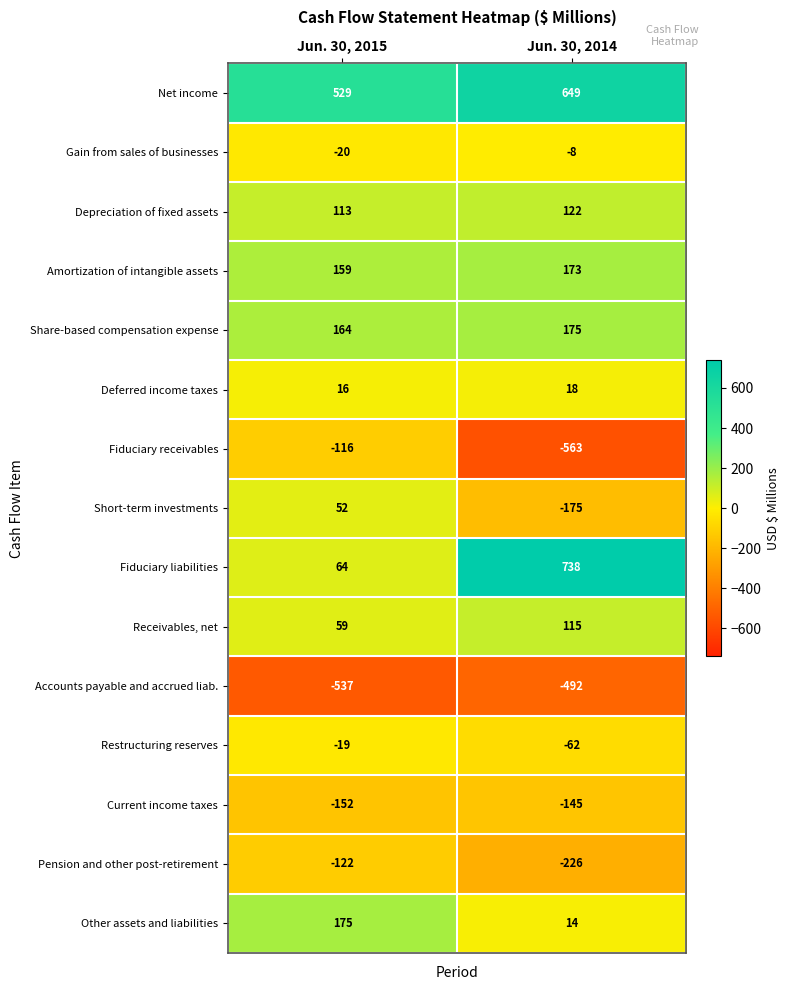

List the labels in order of Depreciation of fixed assets value, largest first.

Jun. 30, 2014, Jun. 30, 2015